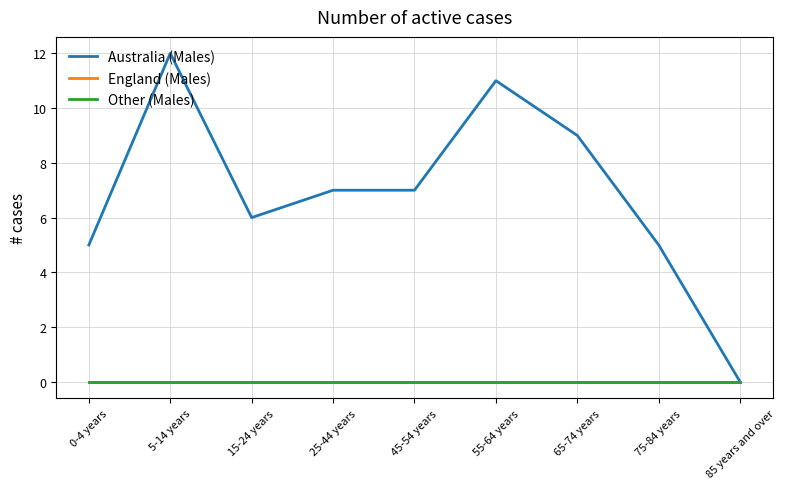

Which has a higher value, 65-74 years or 75-84 years?

65-74 years